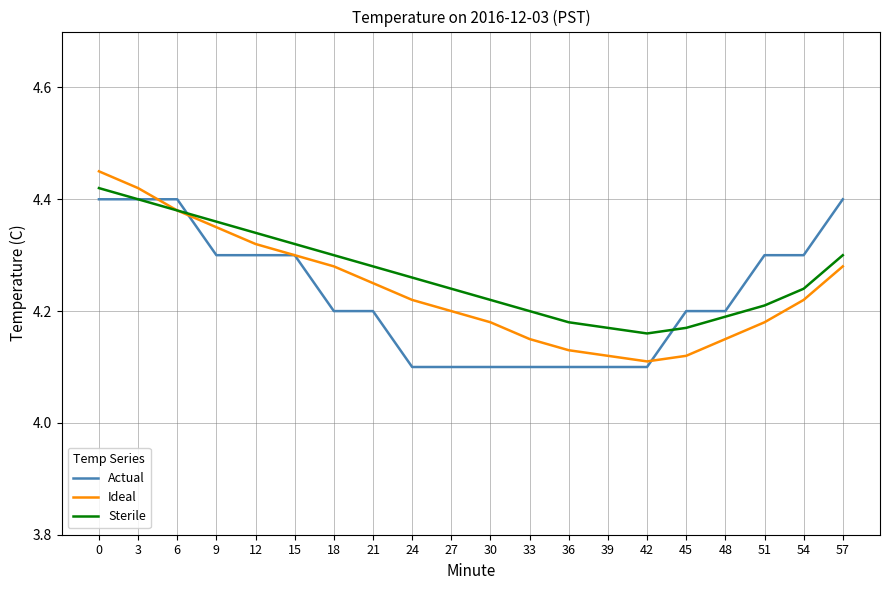

True or false: Ideal has a value of 4.3 at 15.

True